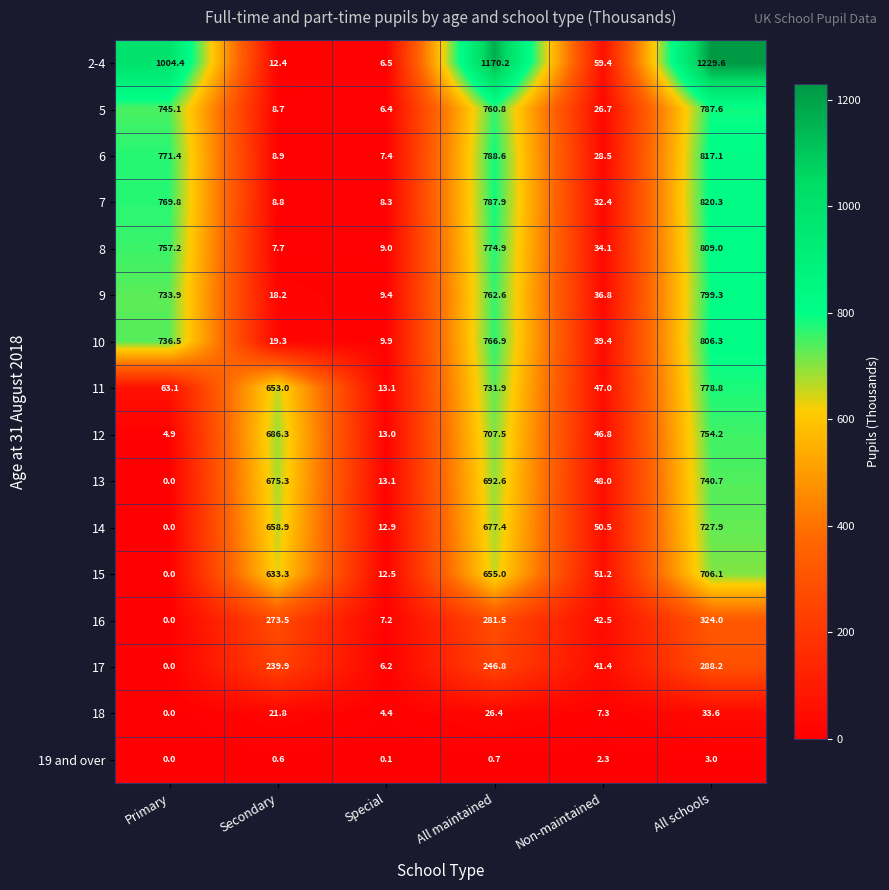

At which category does the chart reach its minimum across all series?

Primary